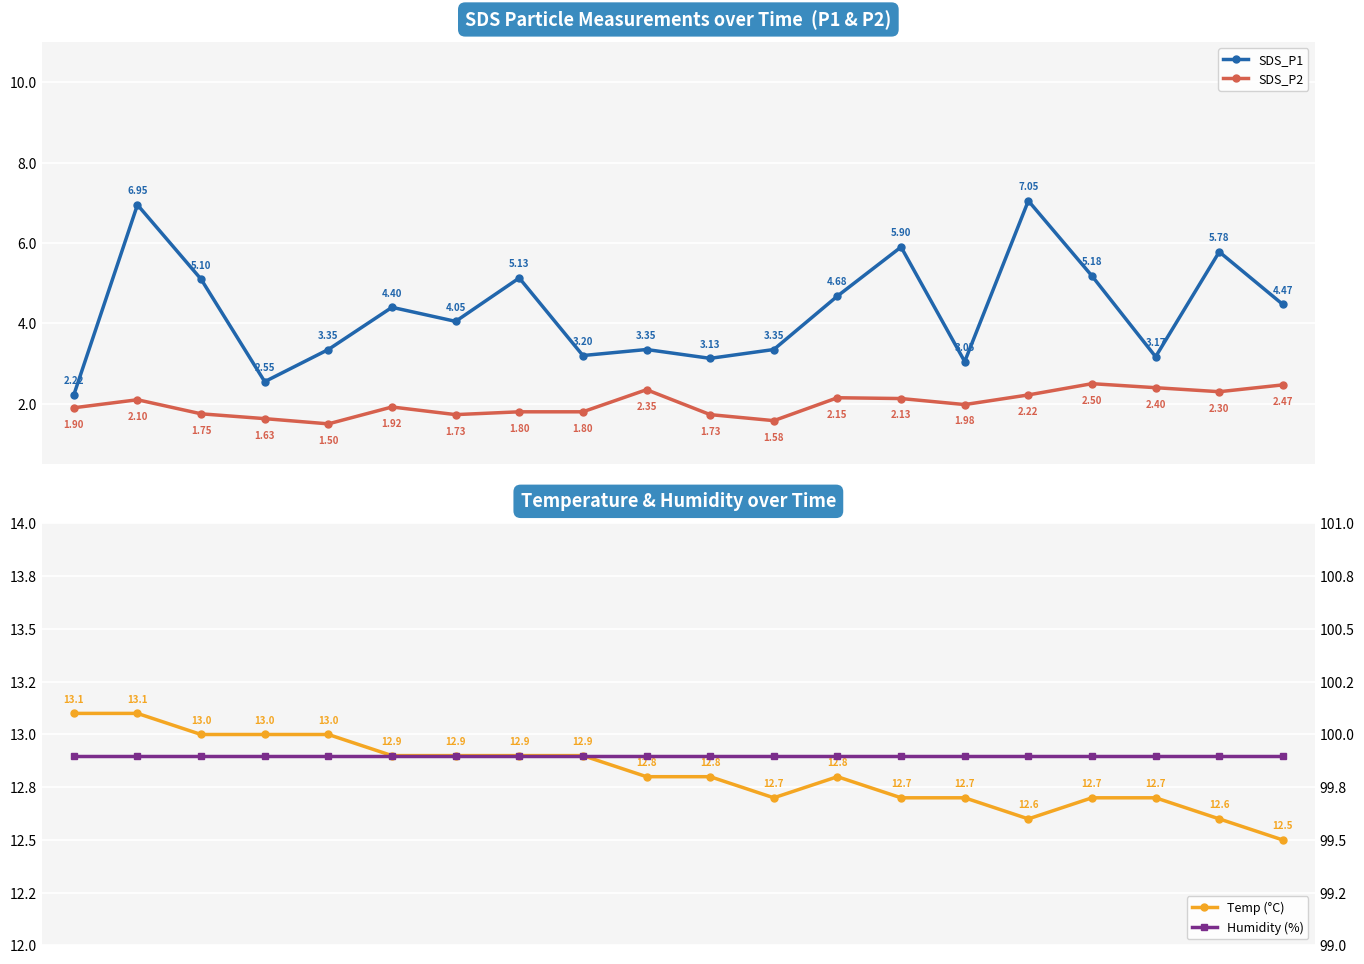

What is the average value of the SDS_P1 series?

4.3